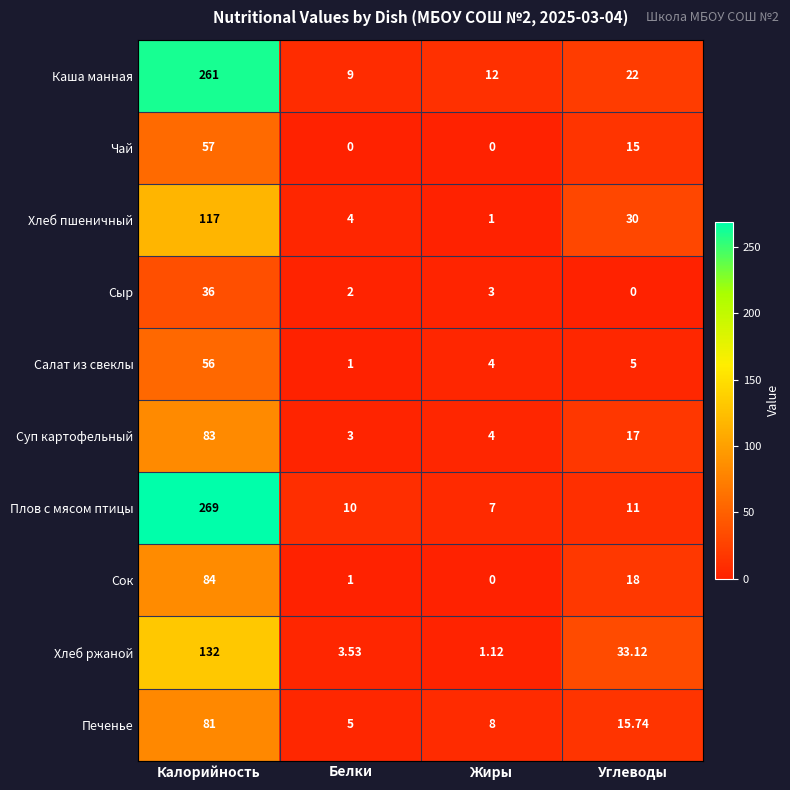

At which category does the chart reach its peak across all series?

Калорийность